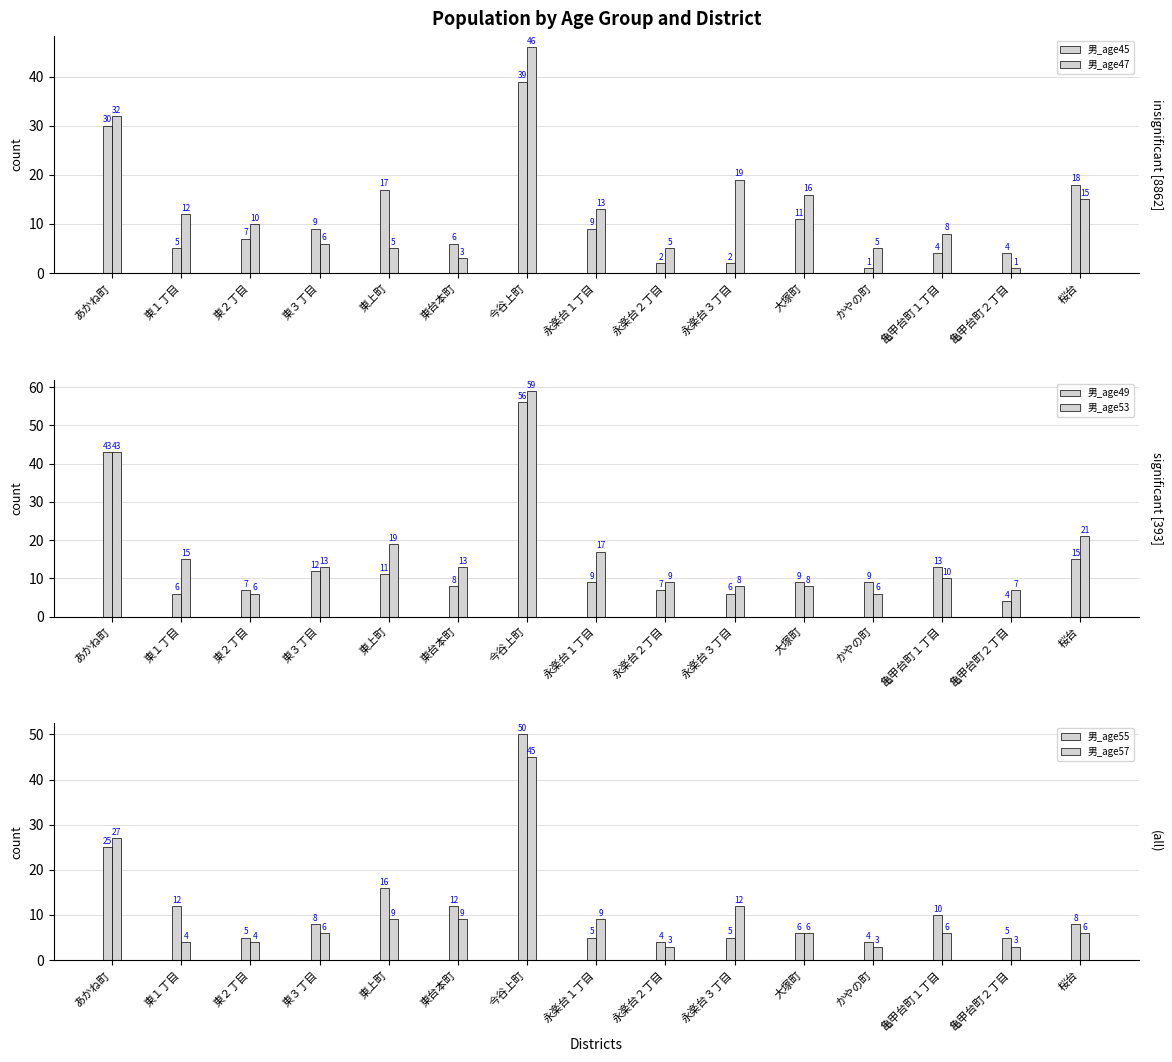

What is the value of the 男_age57 bar at the 4th from the left?

6